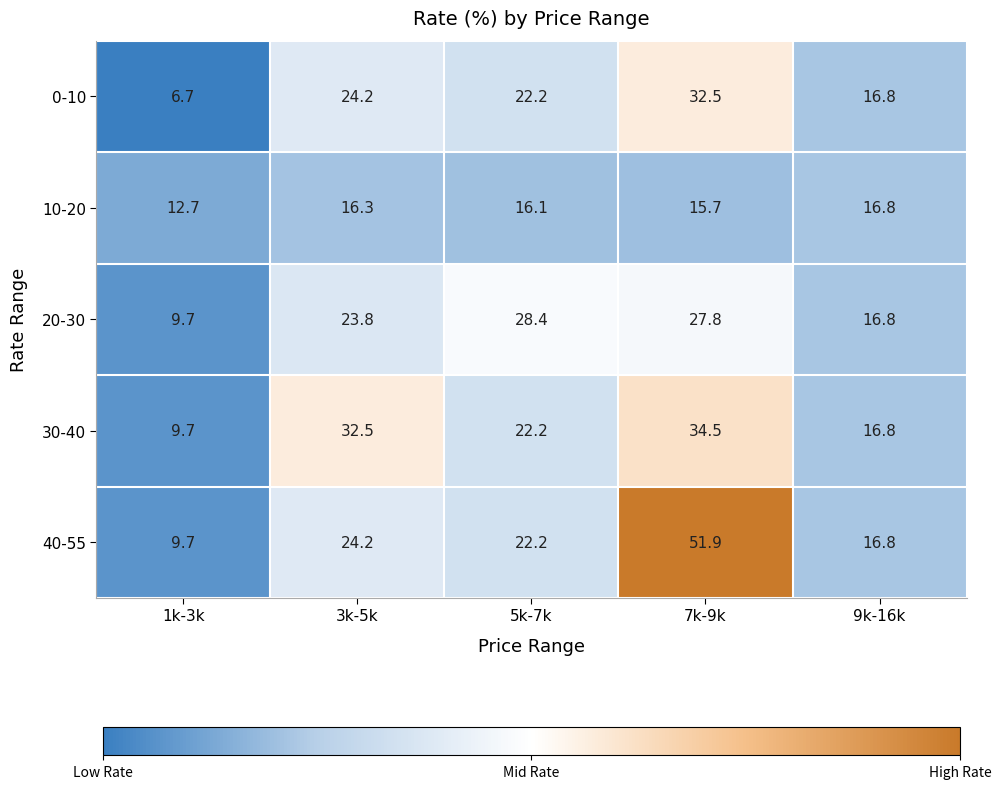

Which series has the largest total across all categories?

40-55